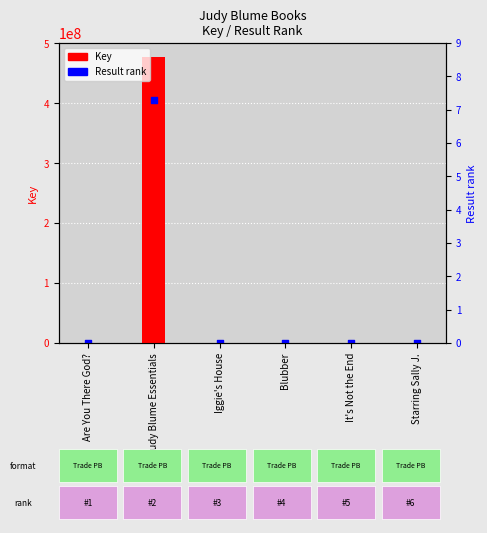

Which series has the largest total across all categories?

Key